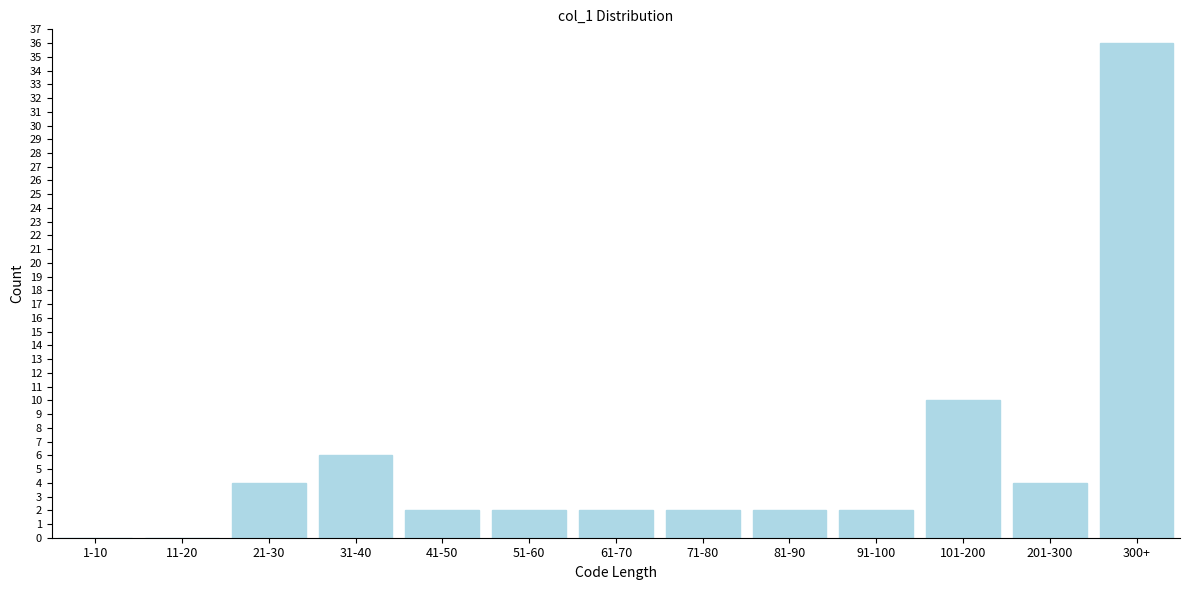

Reading left to right, transcribe all the data shown in this chart.

1-10=0	11-20=0	21-30=4	31-40=6	41-50=2	51-60=2	61-70=2	71-80=2	81-90=2	91-100=2	101-200=10	201-300=4	300+=36